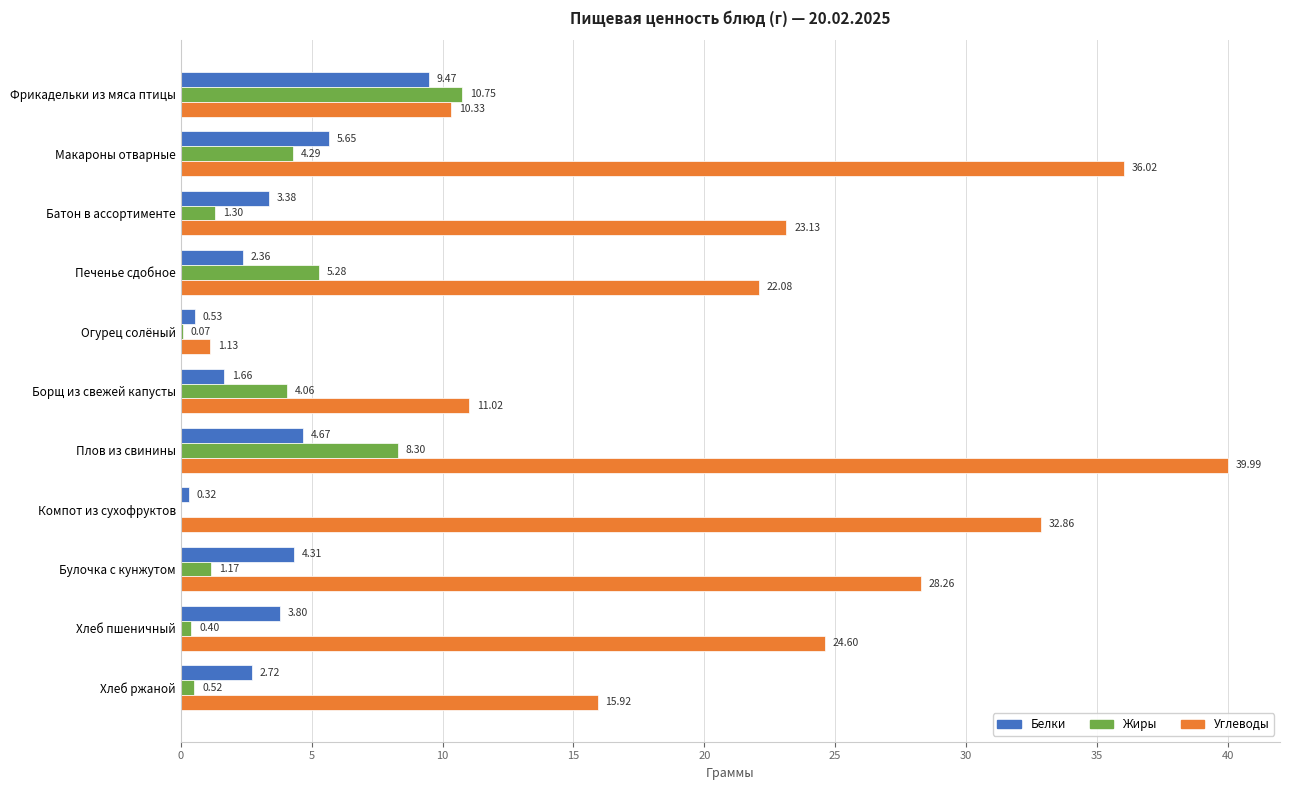

At which category is the sum across all series the highest?

Плов из свинины